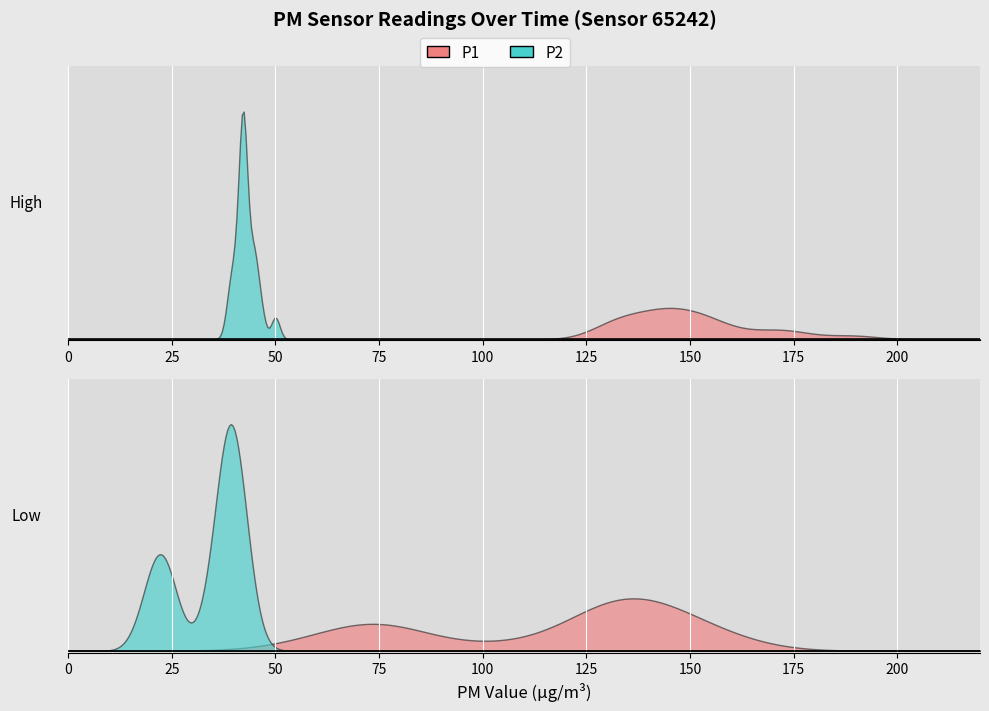

What is the average value of the P1 series?

133.4